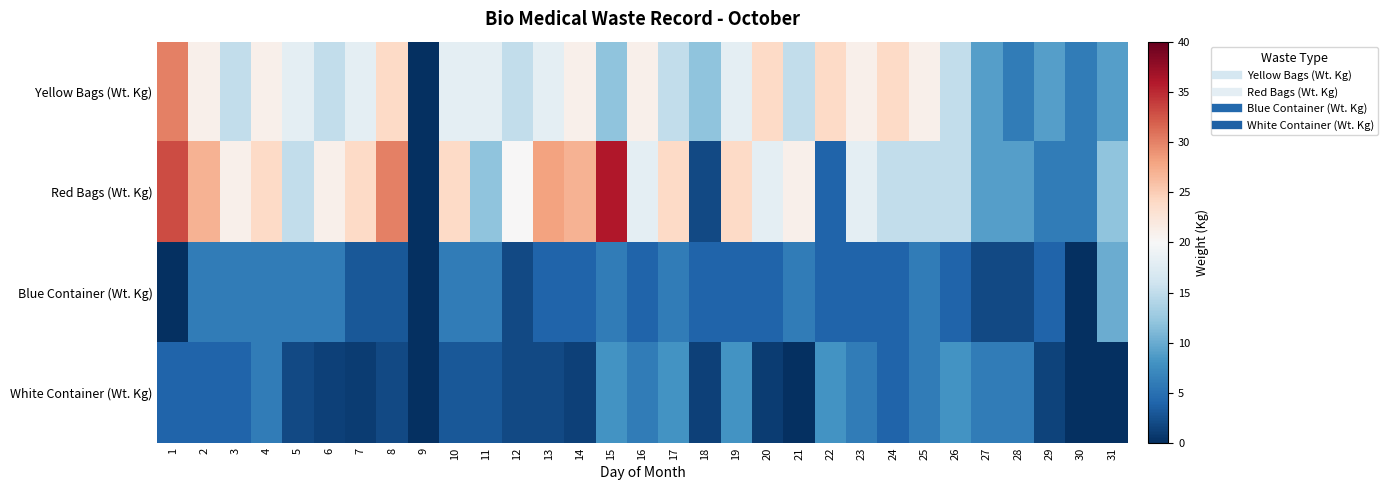

What is the maximum value shown in the chart?

36.0